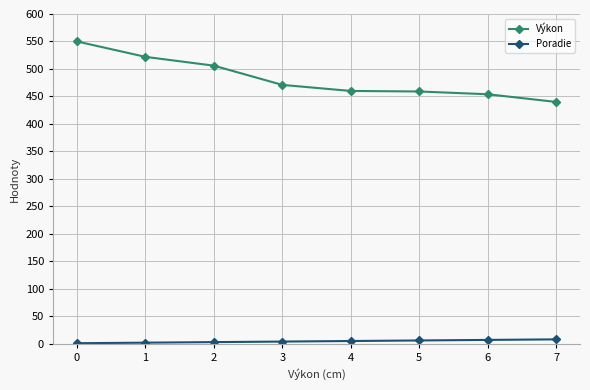

True or false: Poradie and Výkon intersect in this chart.

False